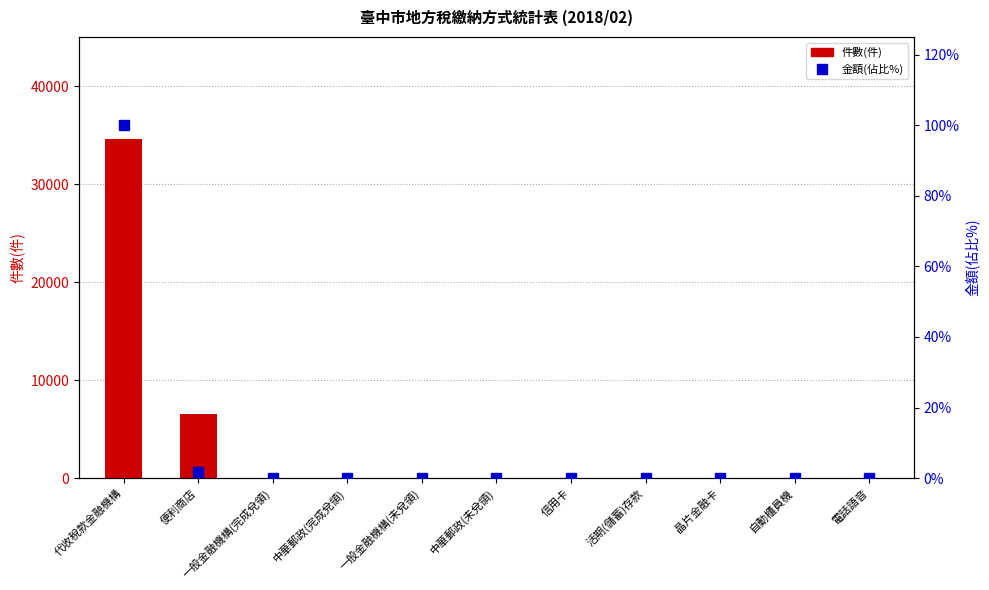

Which series has the largest total across all categories?

件數(件)